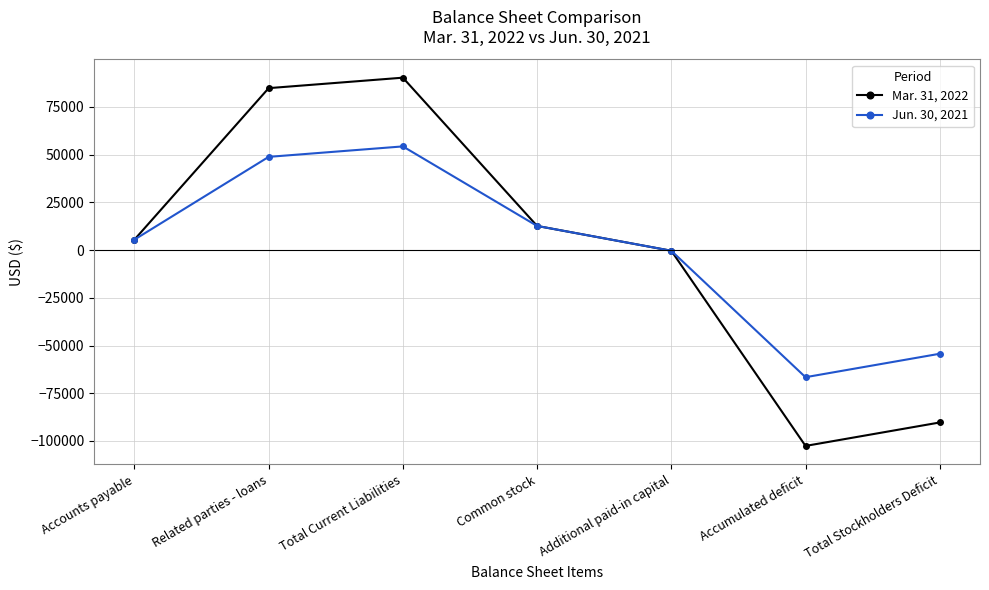

What are all the series names shown in the legend?

Mar. 31, 2022, Jun. 30, 2021